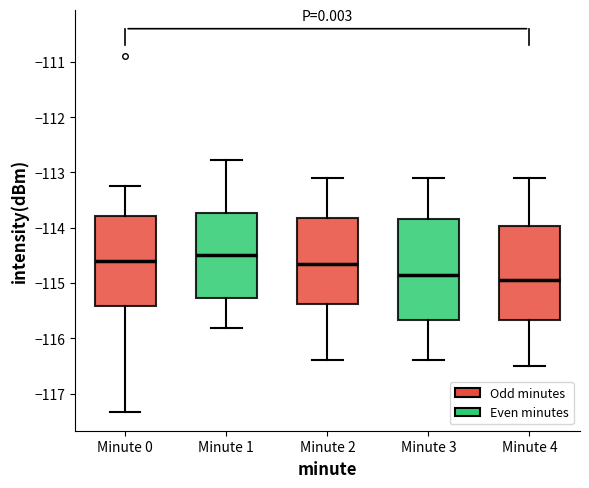

Where is the upper edge of the box for Minute 3 on the y-axis? The values are not printed on the chart, so give them approximately, as read against the axis.

-113.8